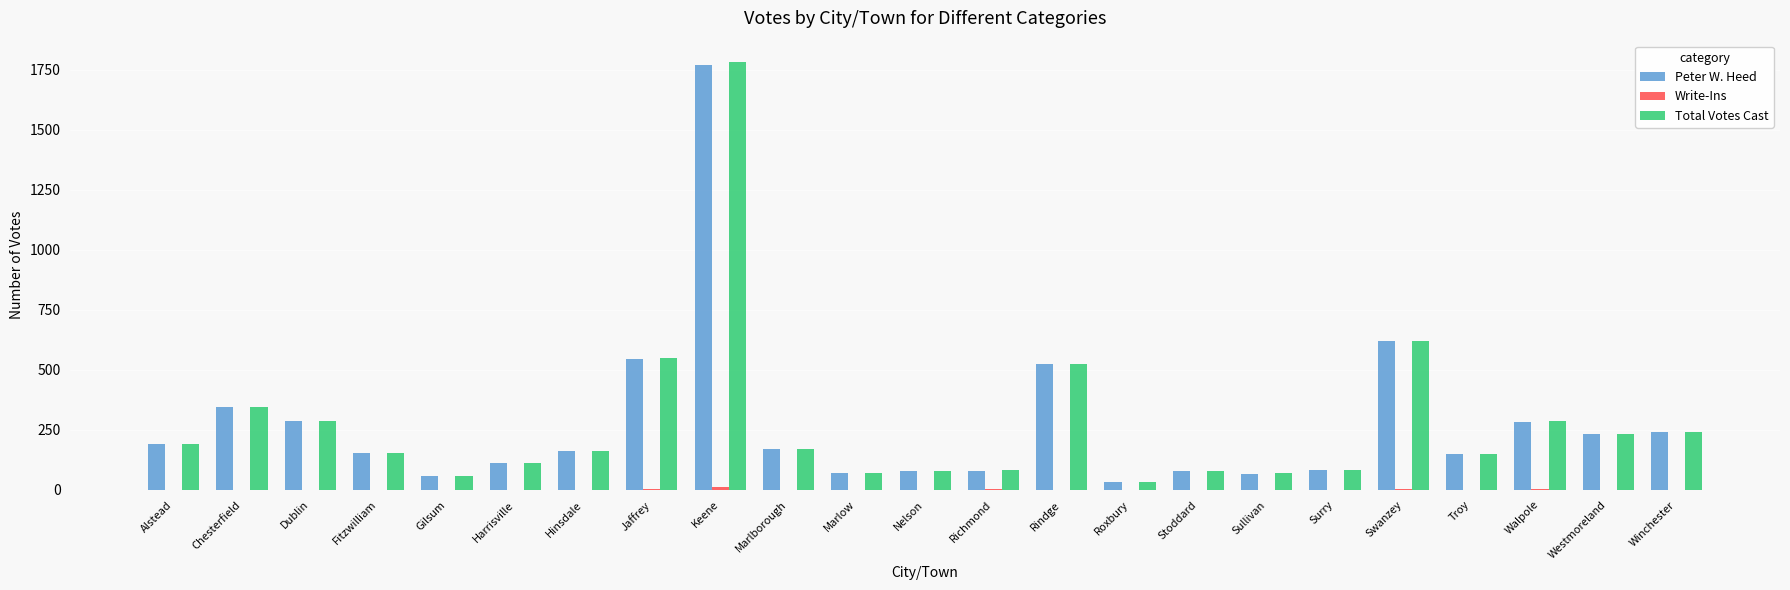

How many series are shown in this chart?

3